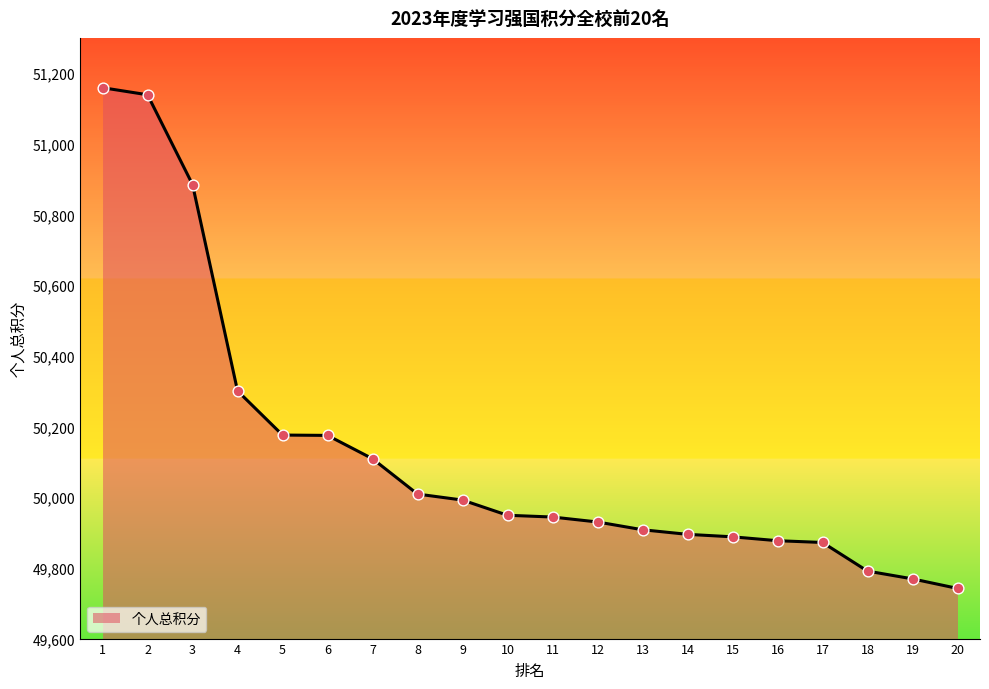

What is the change in value from 7 to 17?

-237